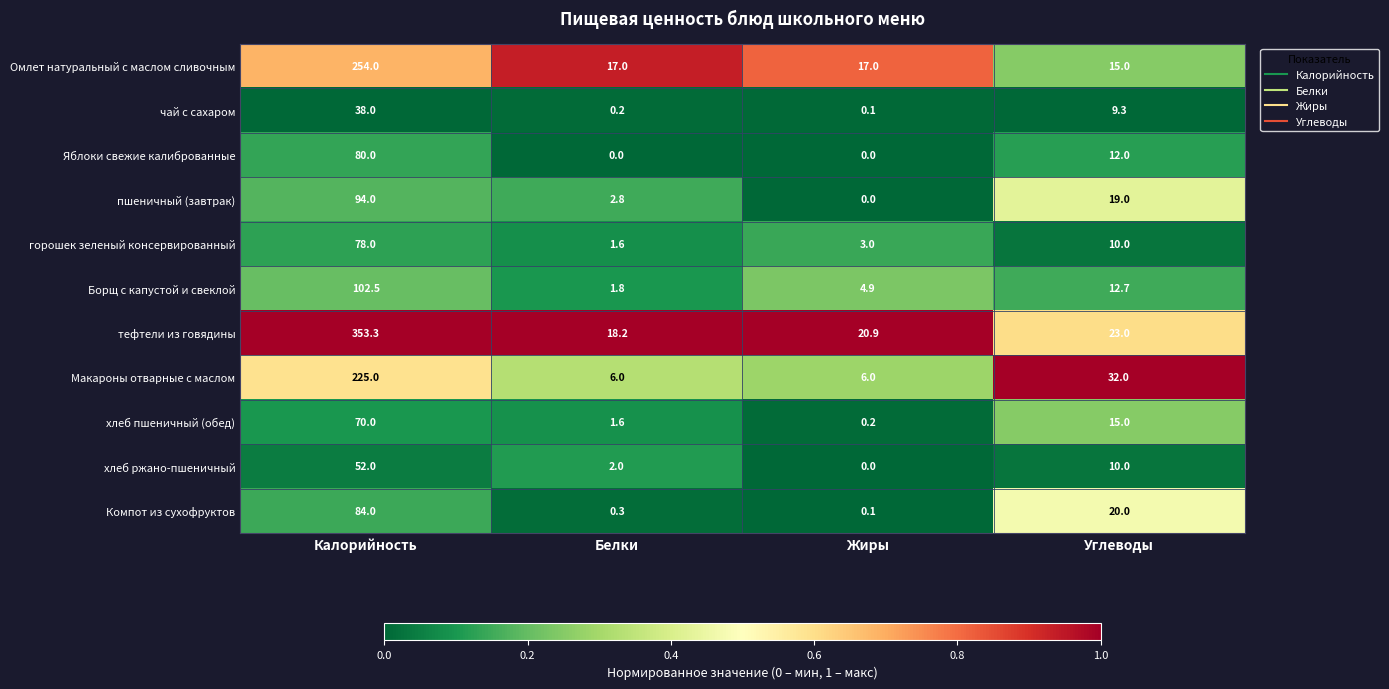

What value does the пшеничный (завтрак) series have at Белки?

2.8